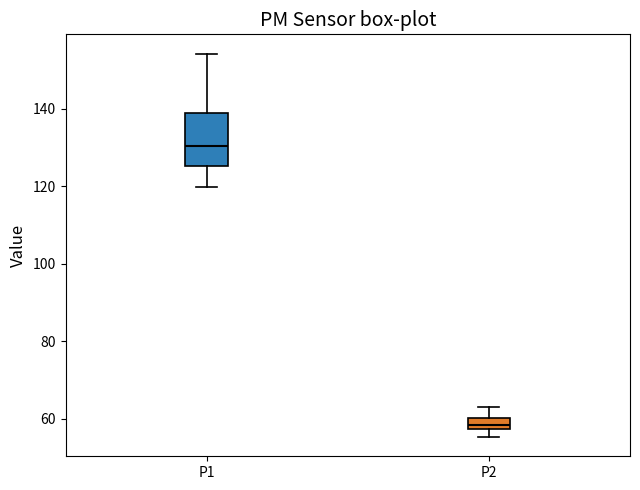

Which box is the tallest, from its lower edge to its upper edge?

P1